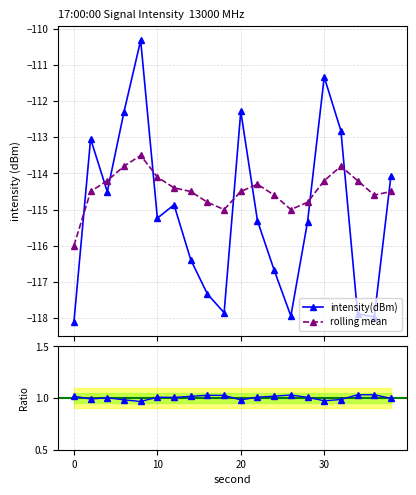

Reading right to left, transcribe all the data shown in this chart.

intensity(dBm): 38=-114.1	36=-118.0	34=-117.9	32=-112.8	30=-111.3	28=-115.3	26=-117.9	24=-116.7	22=-115.3	20=-112.3	18=-117.9	16=-117.3	14=-116.4	12=-114.9	10=-115.2	8=-110.3	6=-112.3	4=-114.5	2=-113.0	0=-118.1
rolling_mean: 38=-114.5	36=-114.6	34=-114.2	32=-113.8	30=-114.2	28=-114.8	26=-115.0	24=-114.6	22=-114.3	20=-114.5	18=-115.0	16=-114.8	14=-114.5	12=-114.4	10=-114.1	8=-113.5	6=-113.8	4=-114.2	2=-114.5	0=-116.0